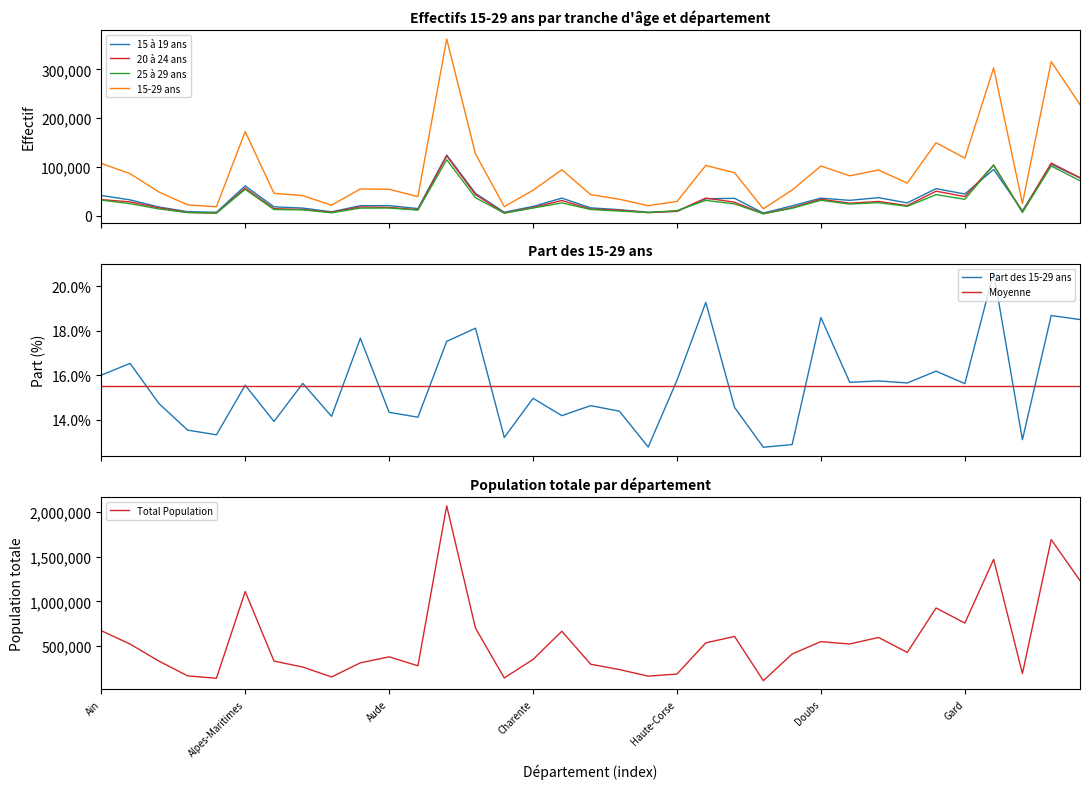

Which series changed the most between Eure-et-Loir and Gers?

15-29 ans